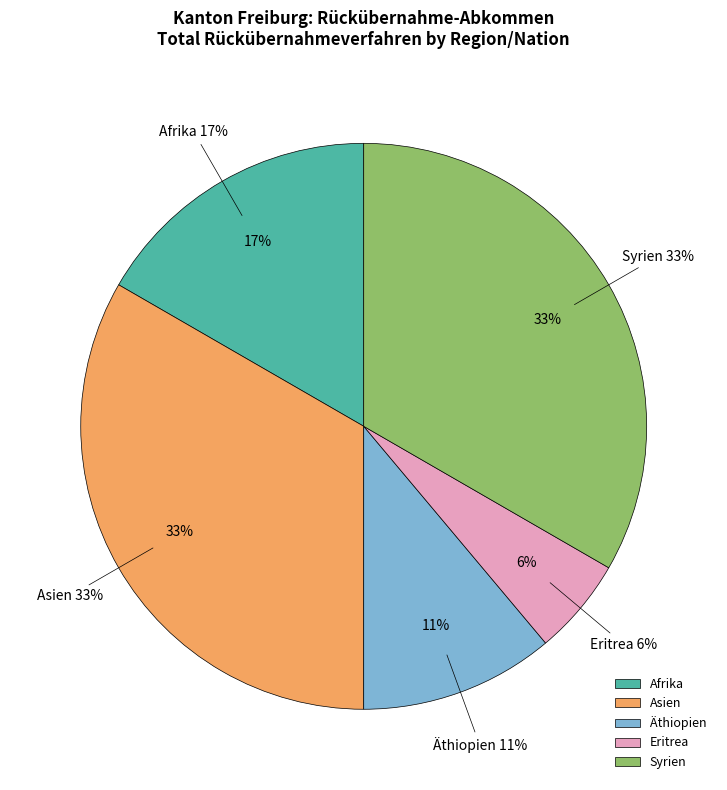

Which slice is the smallest?

Eritrea